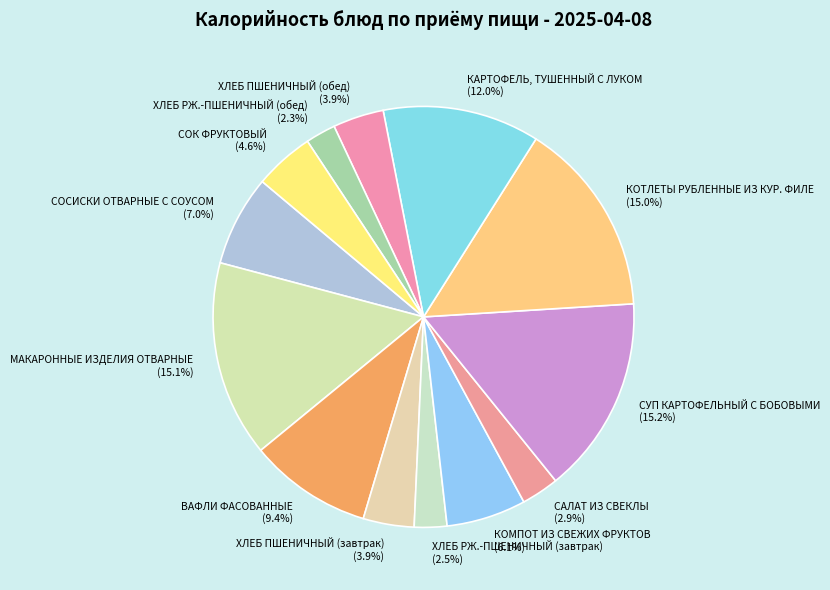

What percentage is NOT represented by САЛАТ ИЗ СВЕКЛЫ?

97.1%